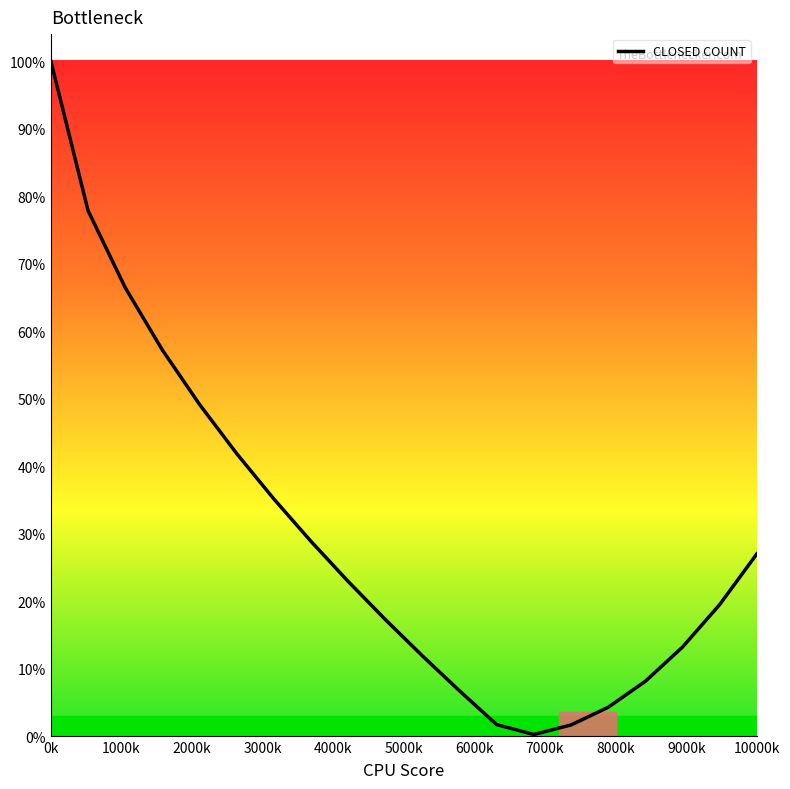

Reading left to right, what are all the values shown in this chart?

1.0	0.8	0.7	0.6	0.5	0.4	0.4	0.3	0.2	0.2	0.1	0.1	0.0	0.0	0.0	0.0	0.1	0.1	0.2	0.3